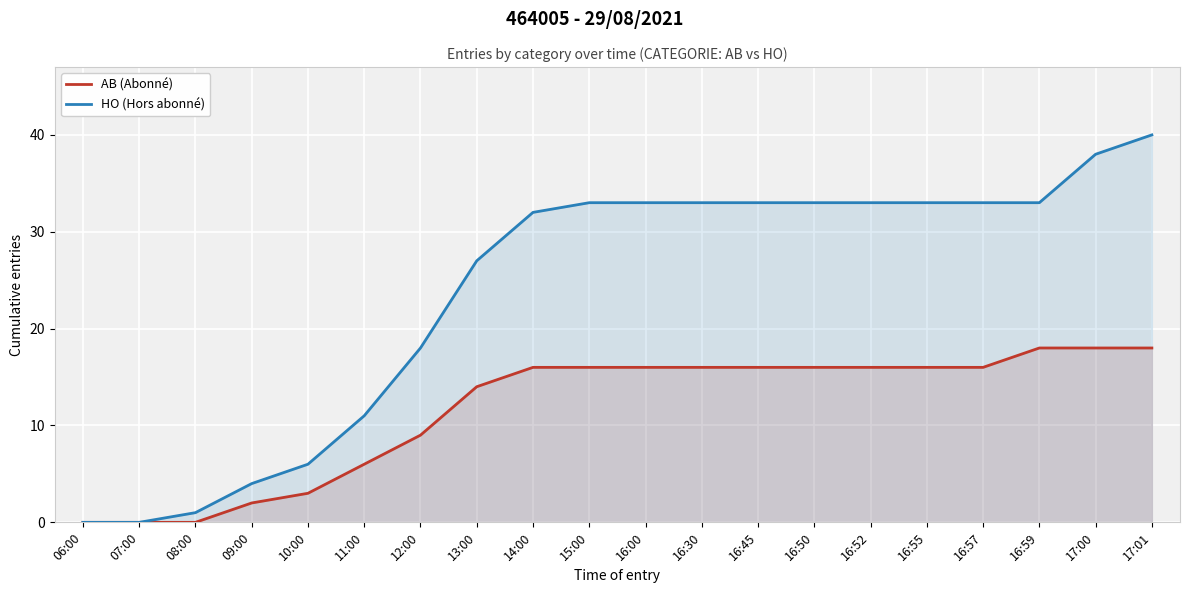

List the labels in order of AB (Abonné) value, largest first.

16:59, 17:00, 17:01, 14:00, 15:00, 16:00, 16:30, 16:45, 16:50, 16:52, 16:55, 16:57, 13:00, 12:00, 11:00, 10:00, 09:00, 06:00, 07:00, 08:00